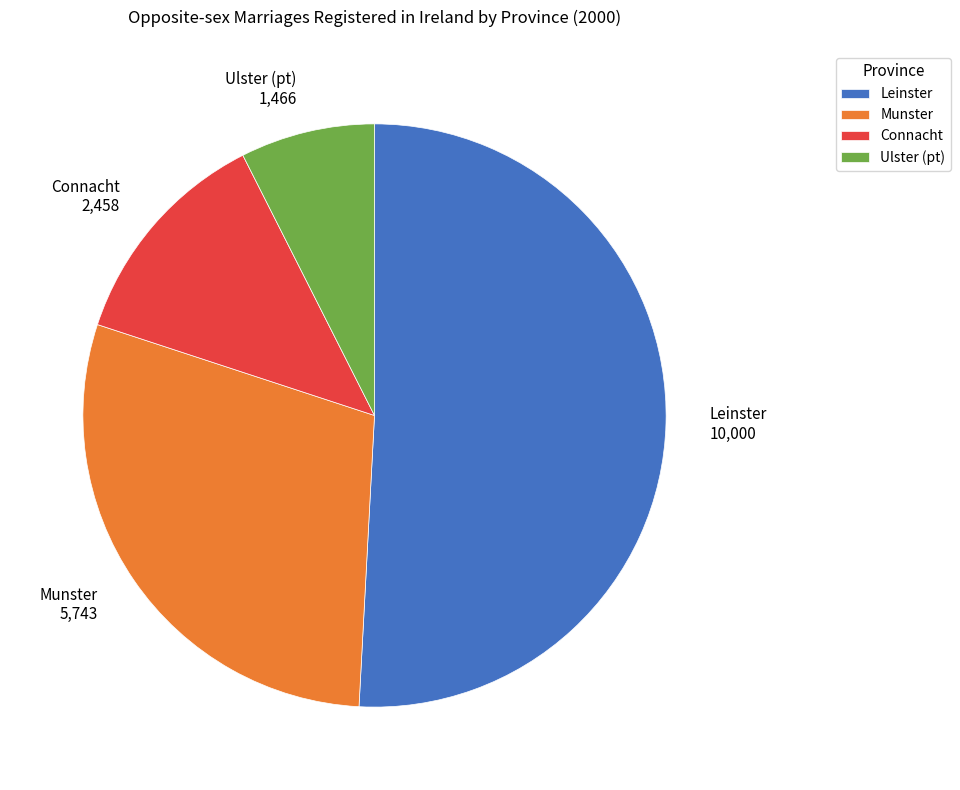

Does Leinster represent more than half of the total?

Yes